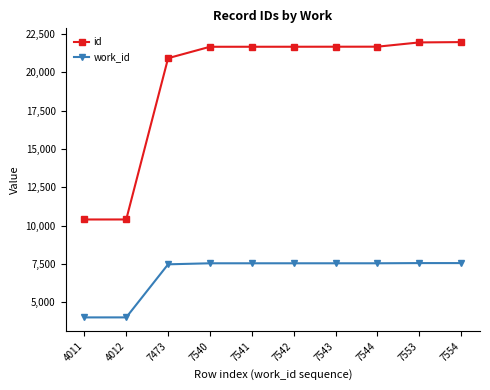

Rank the series by their average value, from highest to lowest.

id, work_id